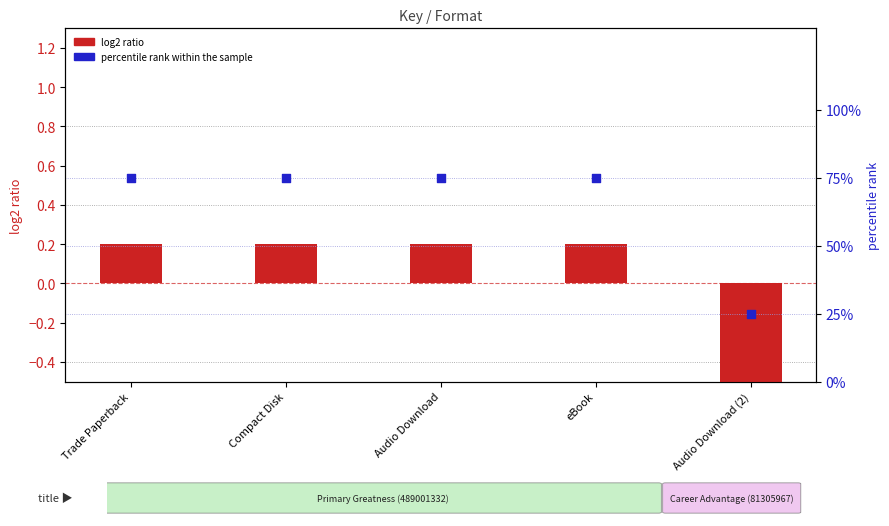

What is the total value across all series at Audio Download?

75.2